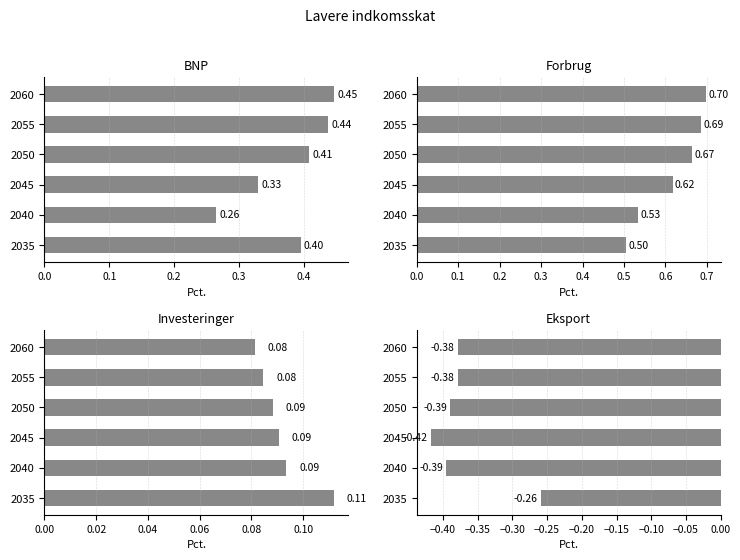

Which series has the largest total across all categories?

Forbrug